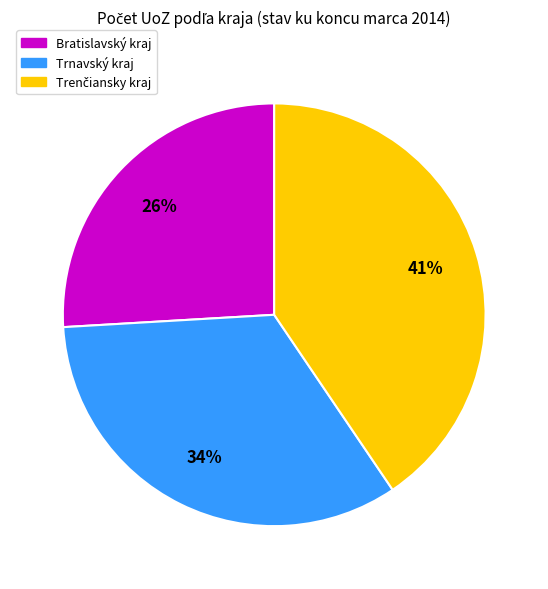

To the nearest percent, what is the average slice percentage?

33%